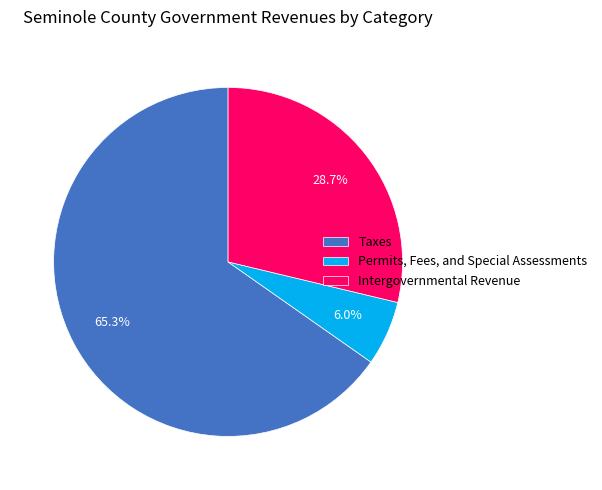

Is there any slice that represents more than half of the pie?

Yes